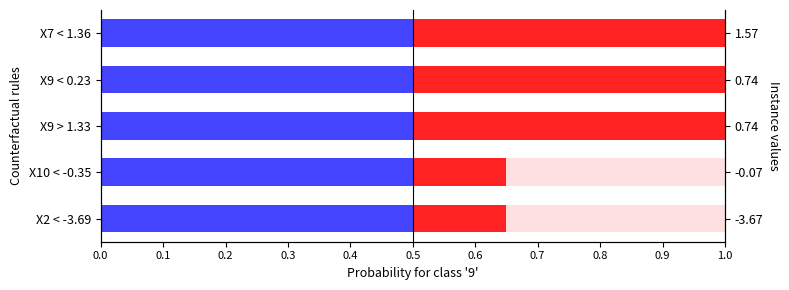

How many groups of bars are there?

5